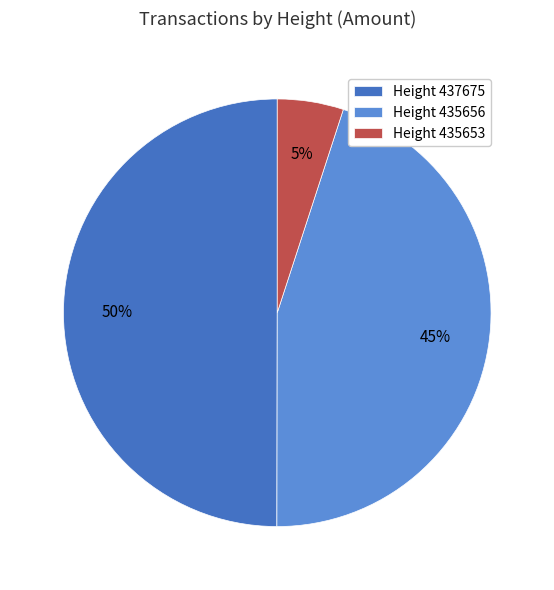

Which slice is the largest?

Height 437675